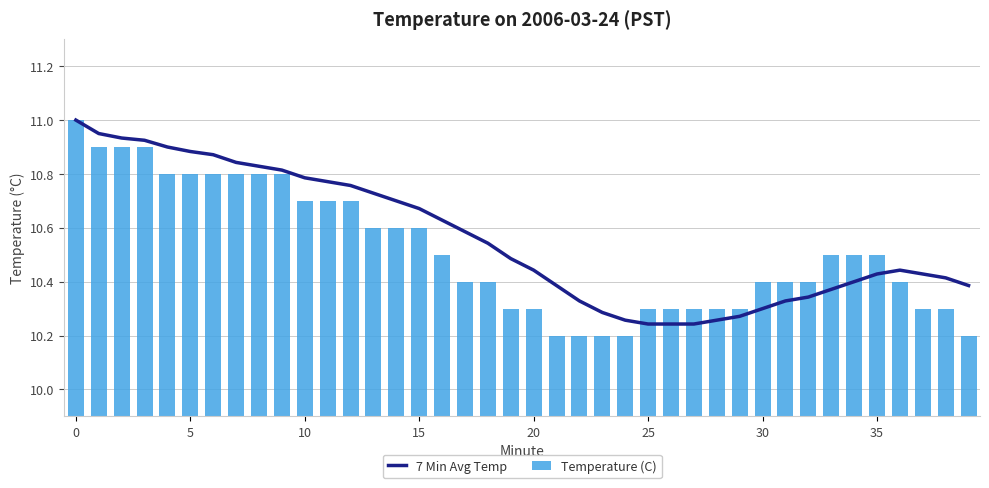

What is the difference between the maximum and minimum values in the 7 Min Avg Temp series?

0.8